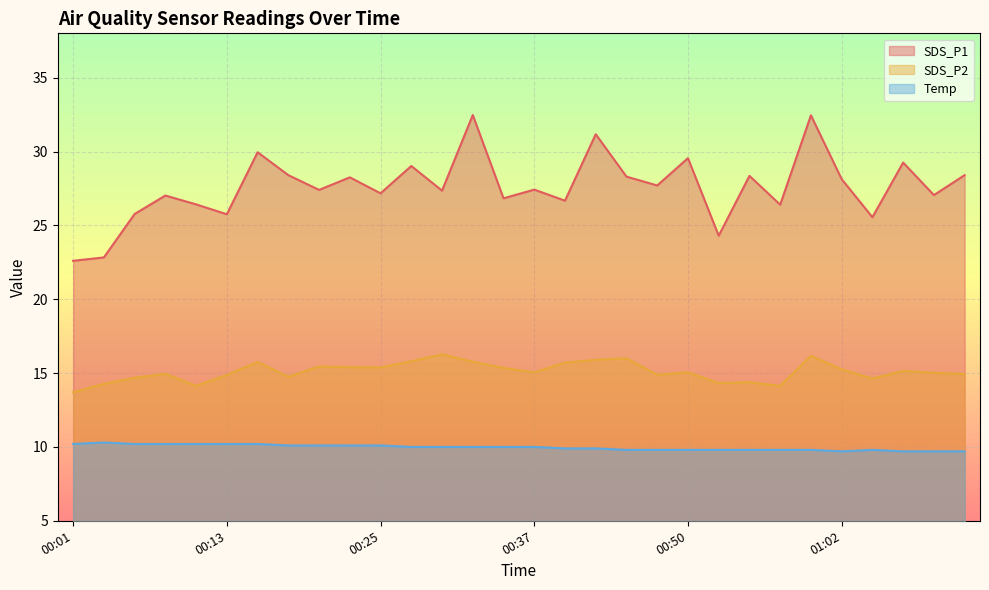

What is the total value across all series at 00:54?

52.5